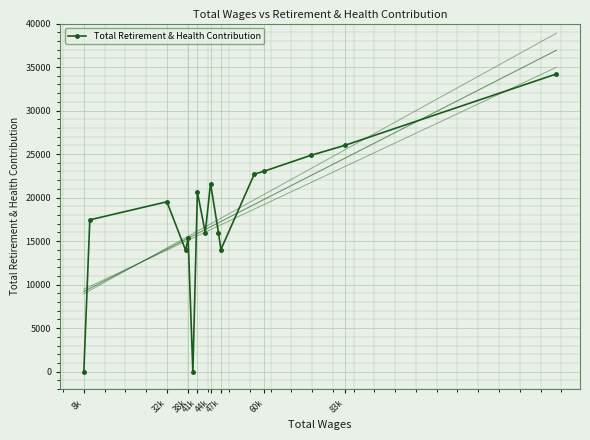

How many lines are shown in the chart?

1